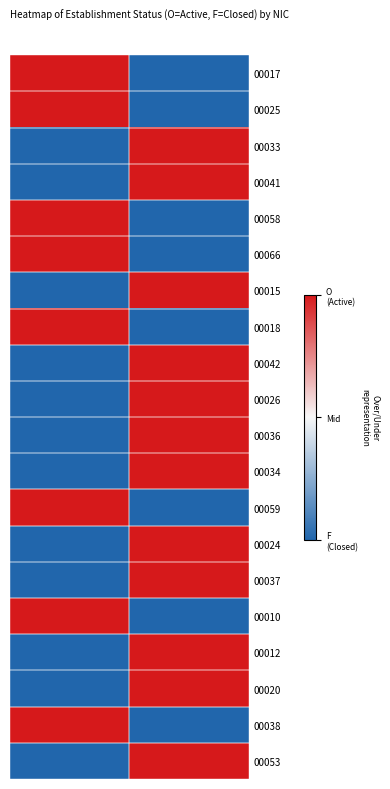

What is the greatest value displayed?

1